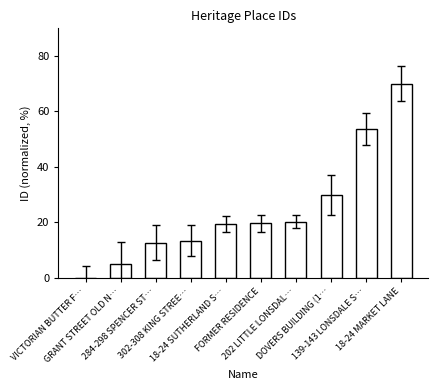

What is the sum of the values at 18-24 MARKET LANE and 139-143 LONSDALE S…?

123.7